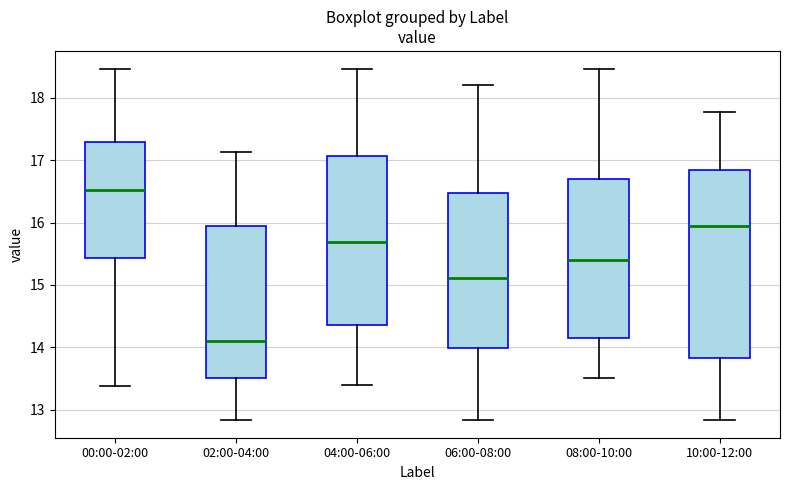

Which box has the lowest median line?

02:00-04:00